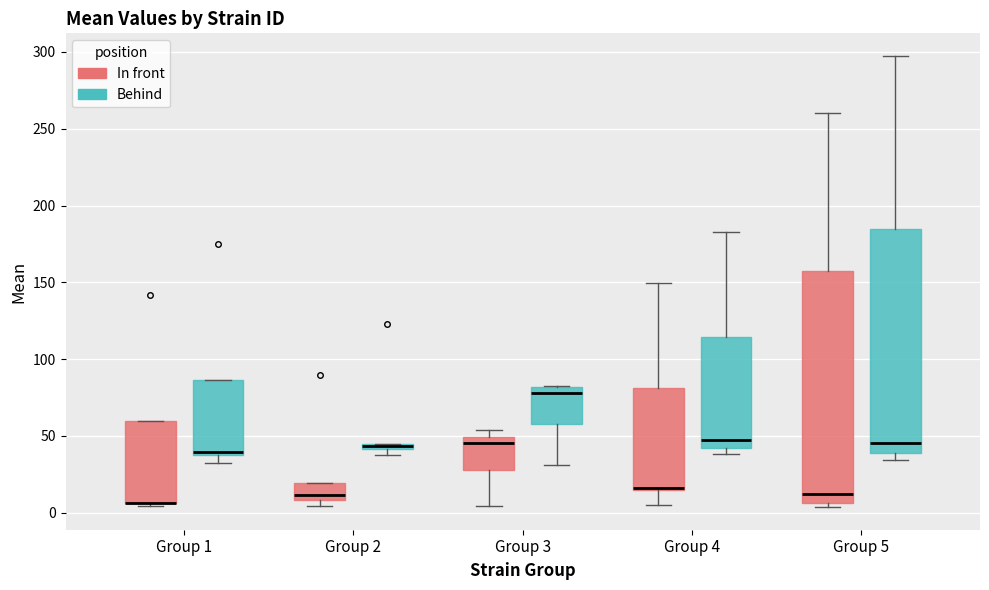

Where does the upper whisker of the box for Group 4 (In front) end on the y-axis? The values are not printed on the chart, so give them approximately, as read against the axis.

150